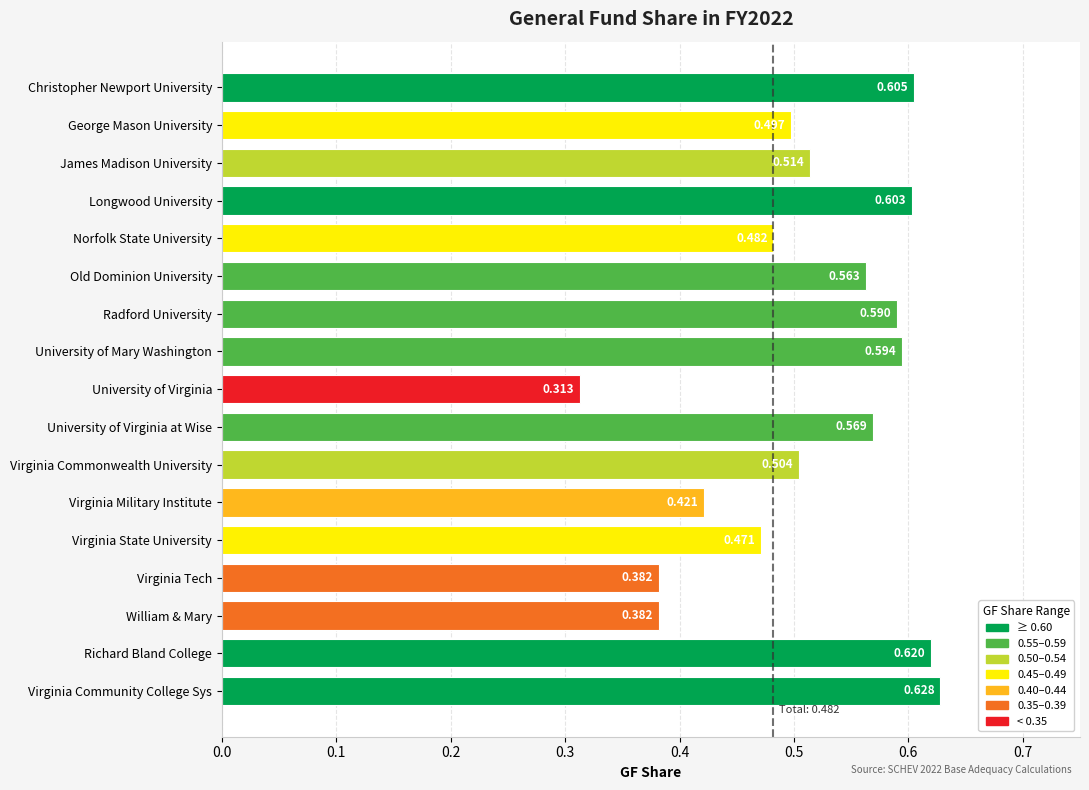

At which label is the value closest to 0?

University of Virginia